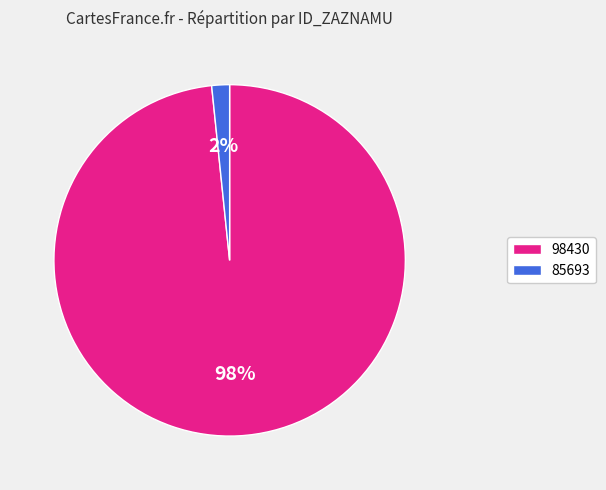

Rank the categories by value from highest to lowest.

98430, 85693